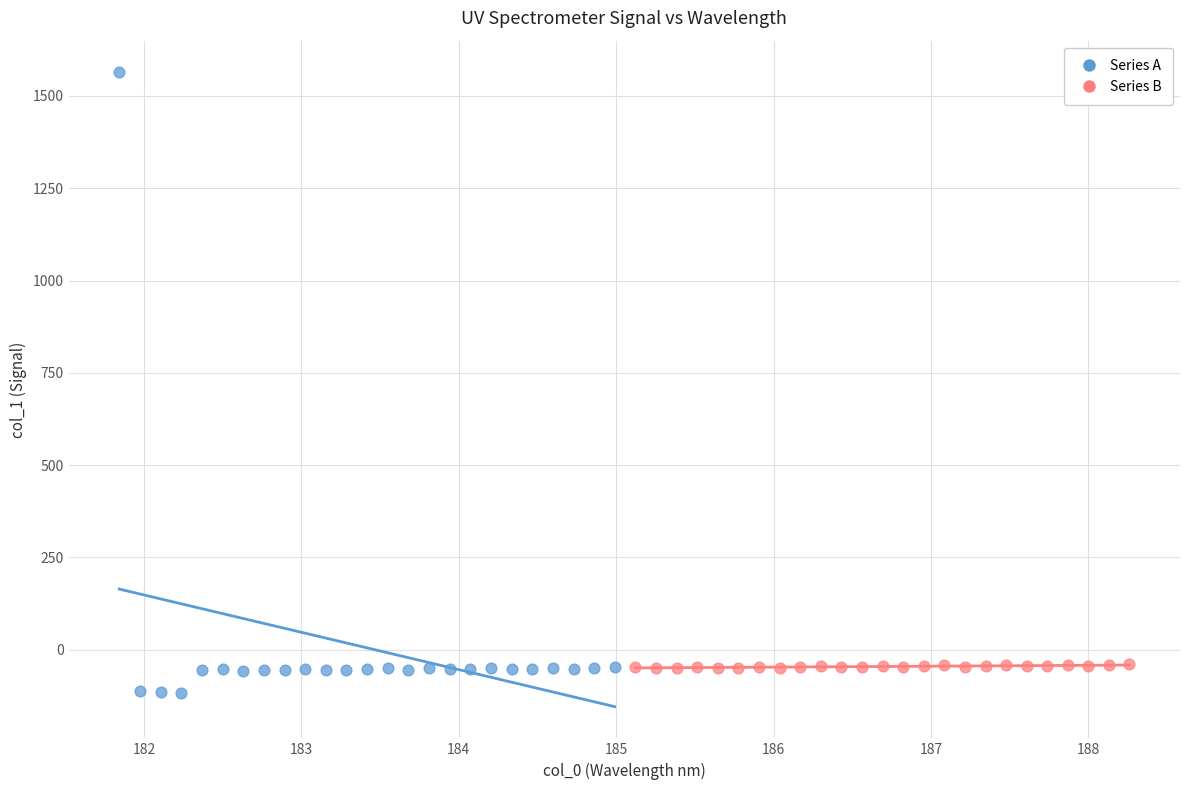

Which series reaches the maximum Y coordinate?

Series A